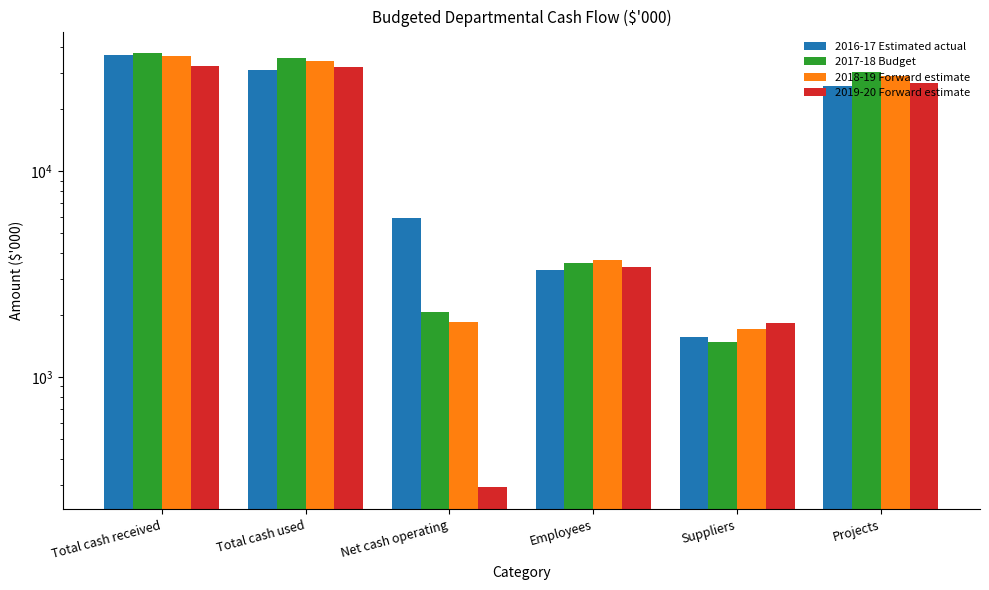

What is the smallest value displayed?

291